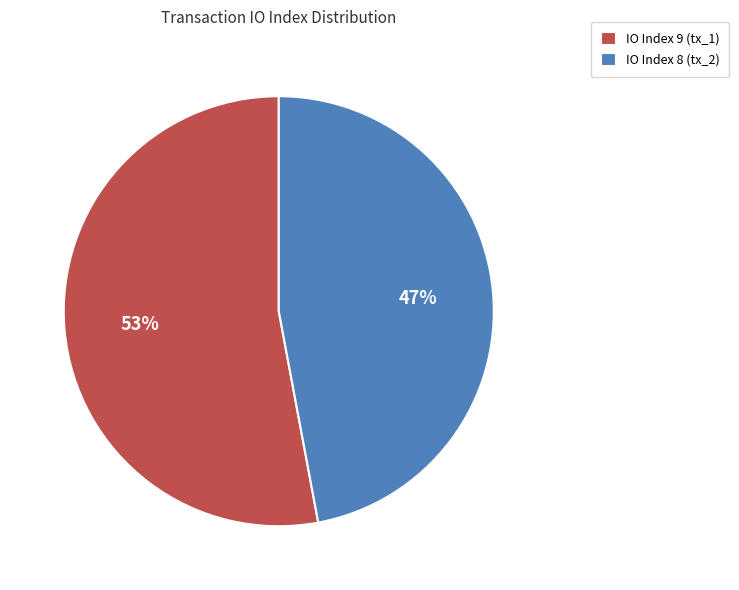

Which category accounts for the majority?

IO Index 9 (tx_1)